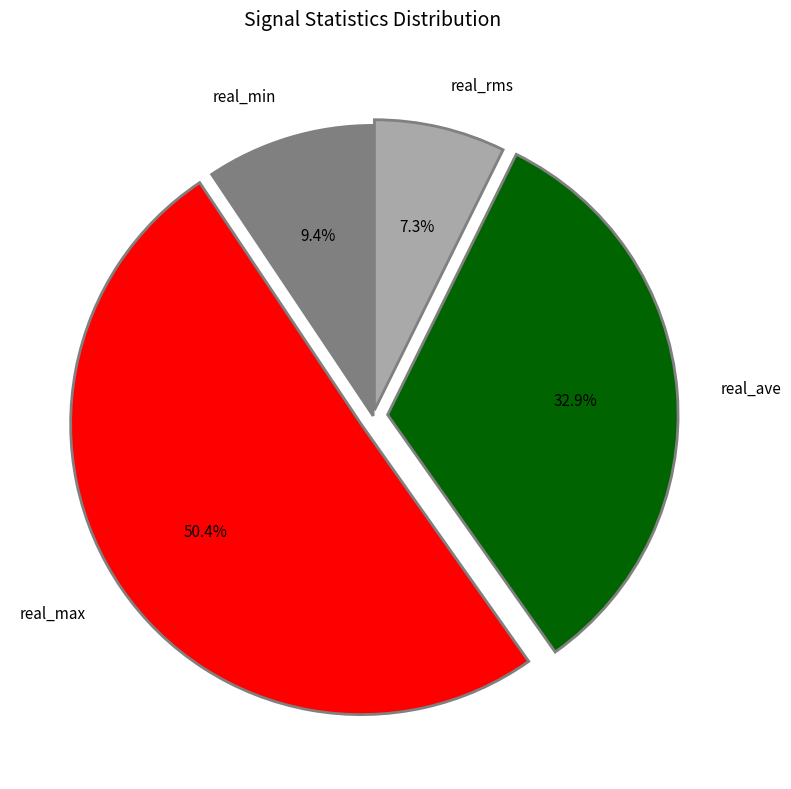

To the nearest percent, what portion does real_max represent?

50%